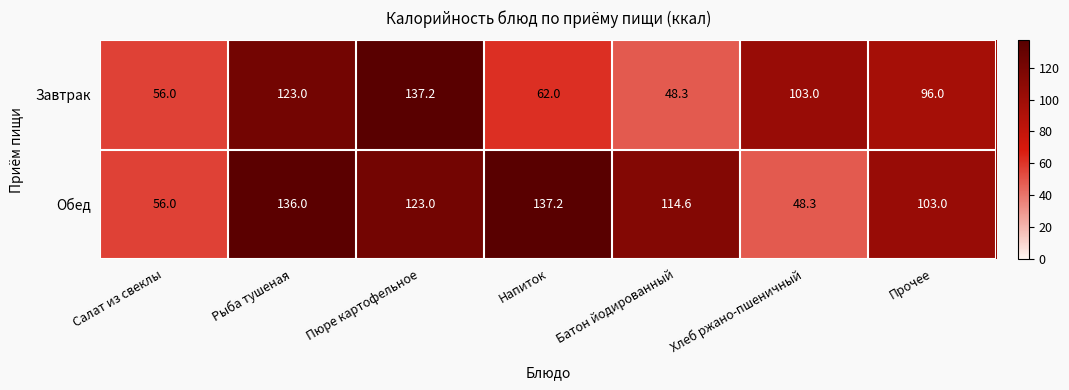

What value does the Завтрак series have at Салат из свеклы?

56.0